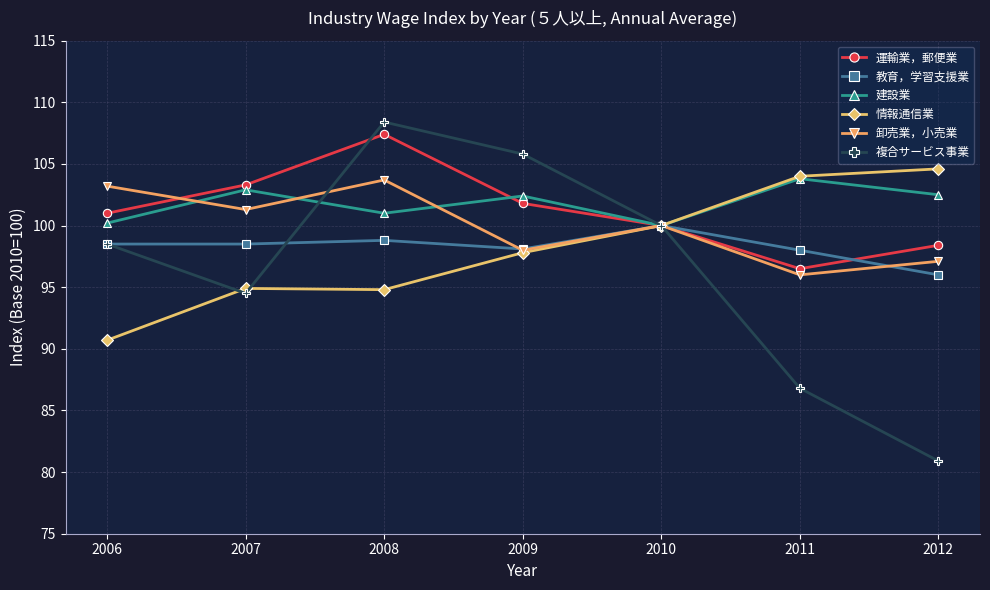

What is the minimum value for 情報通信業?

90.7